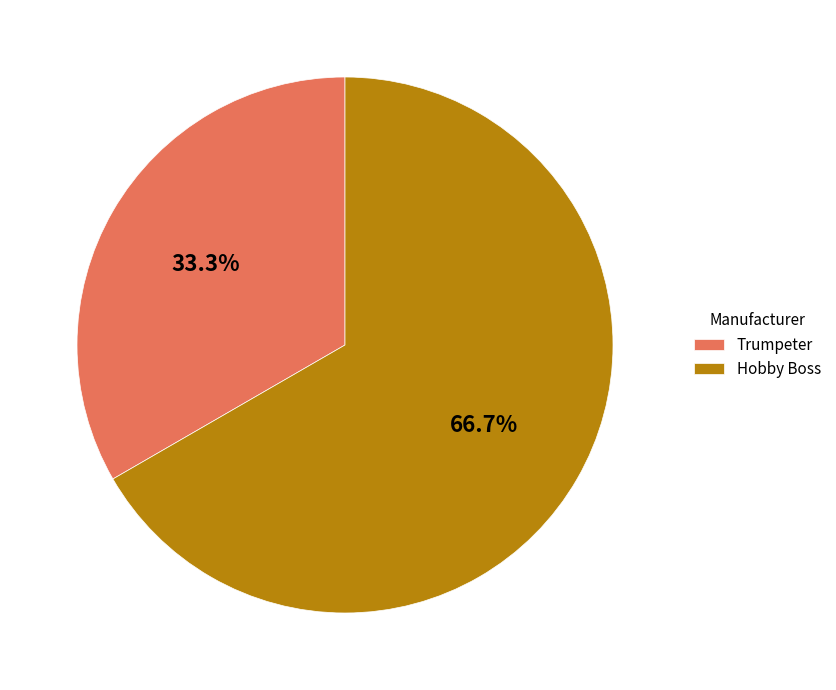

Rank the categories by value from highest to lowest.

Hobby Boss, Trumpeter